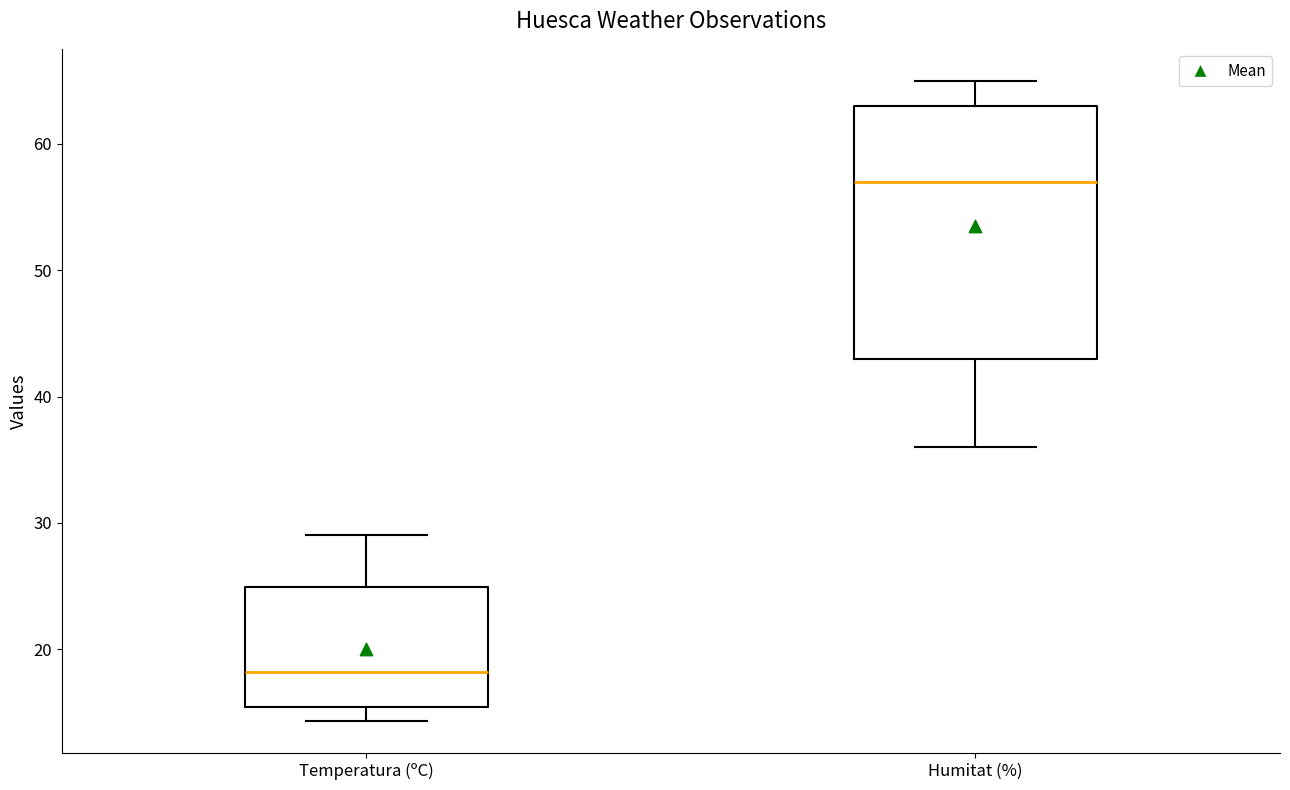

Which box's median line is the highest?

Humitat (%)